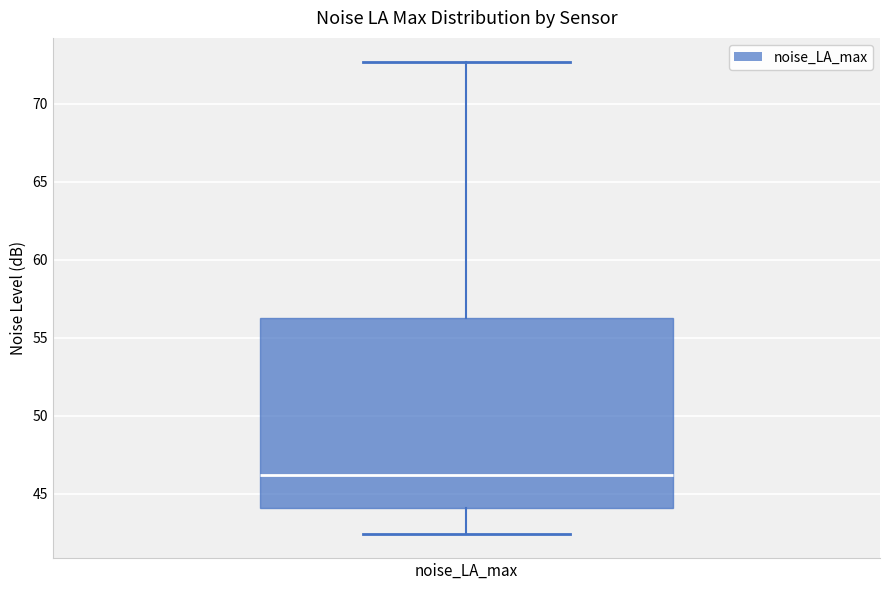

Where does the upper whisker of the box for noise_LA_max end on the y-axis? The values are not printed on the chart, so give them approximately, as read against the axis.

72.5